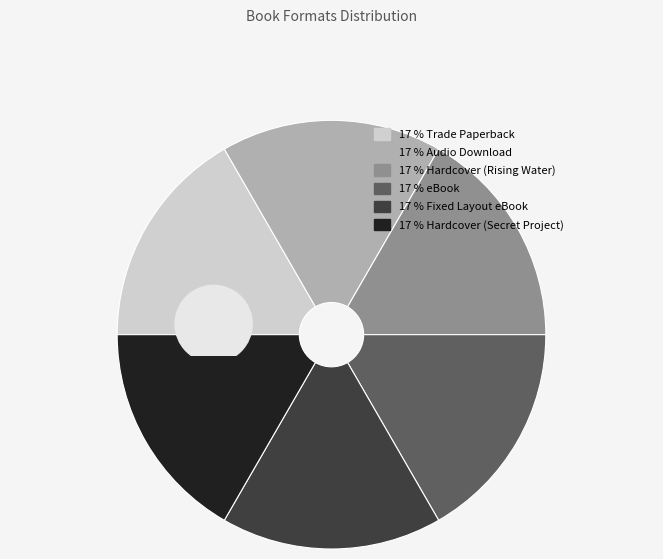

Is there any slice that represents more than half of the pie?

No